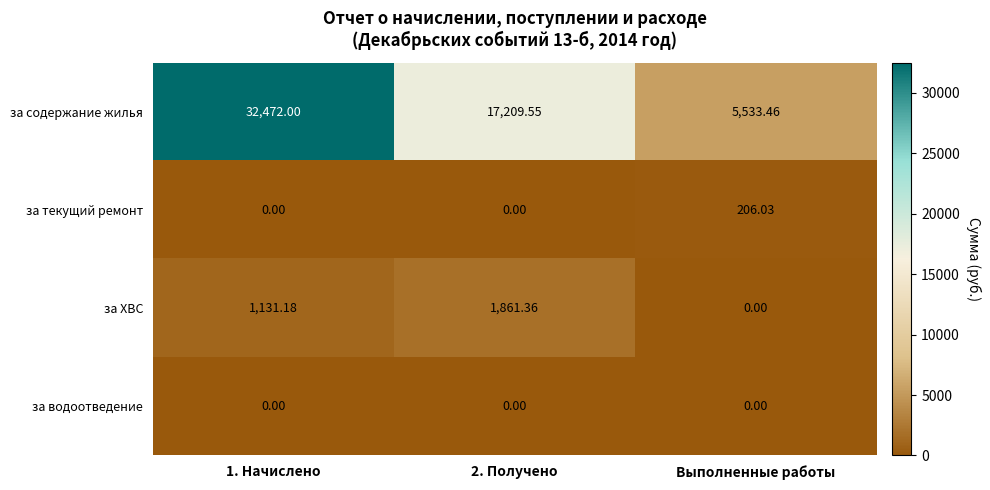

List the series in order of their peak value, lowest first.

за водоотведение, за текущий ремонт, за ХВС, за содержание жилья